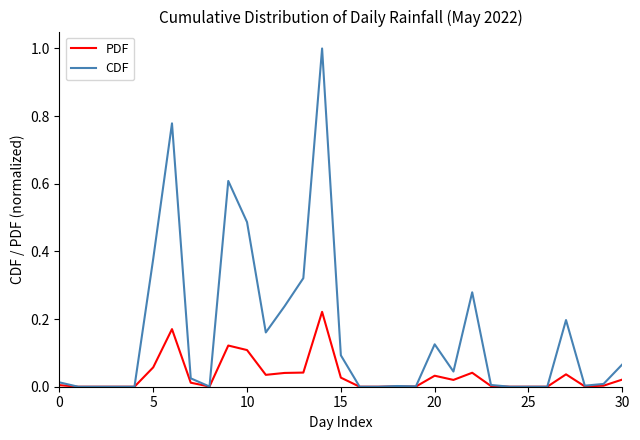

Which series has the largest total across all categories?

CDF